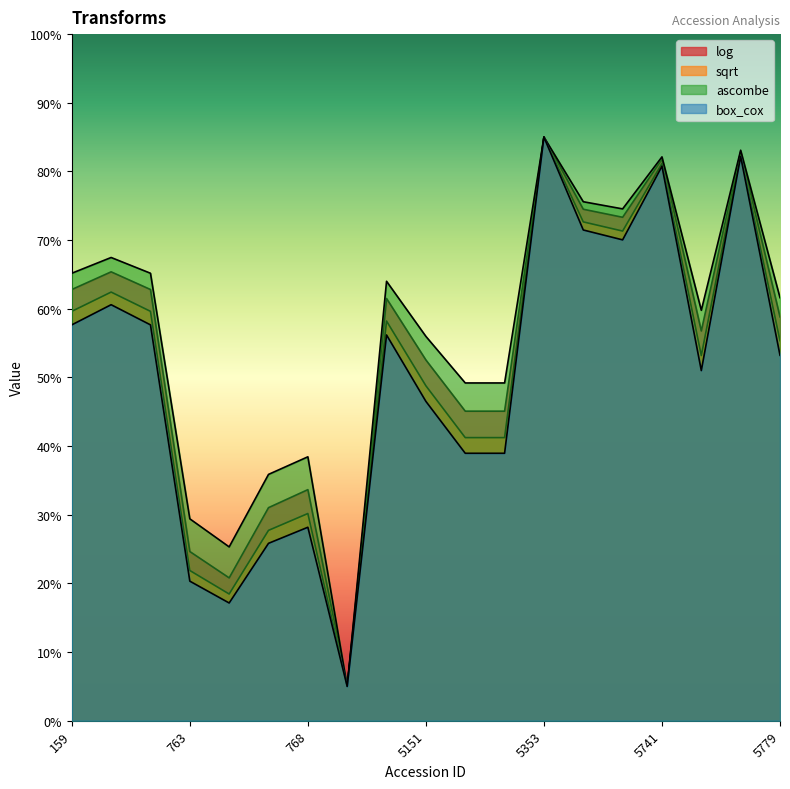

In log, how many points are higher than both neighbors (excluding endpoints)?

6